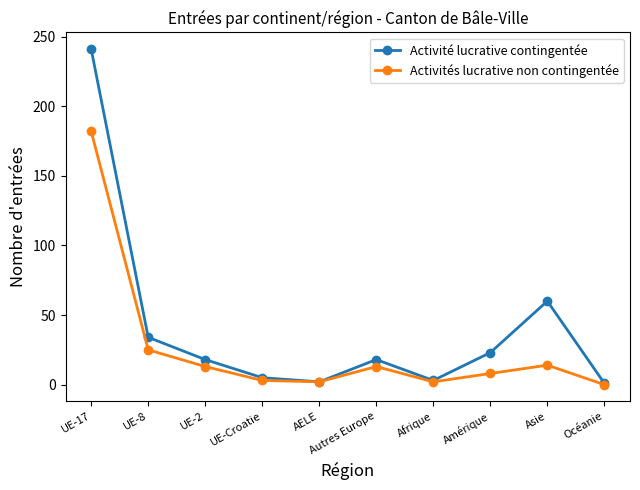

Rank the series by their maximum value, from highest to lowest.

Activité lucrative contingentée, Activités lucrative non contingentée